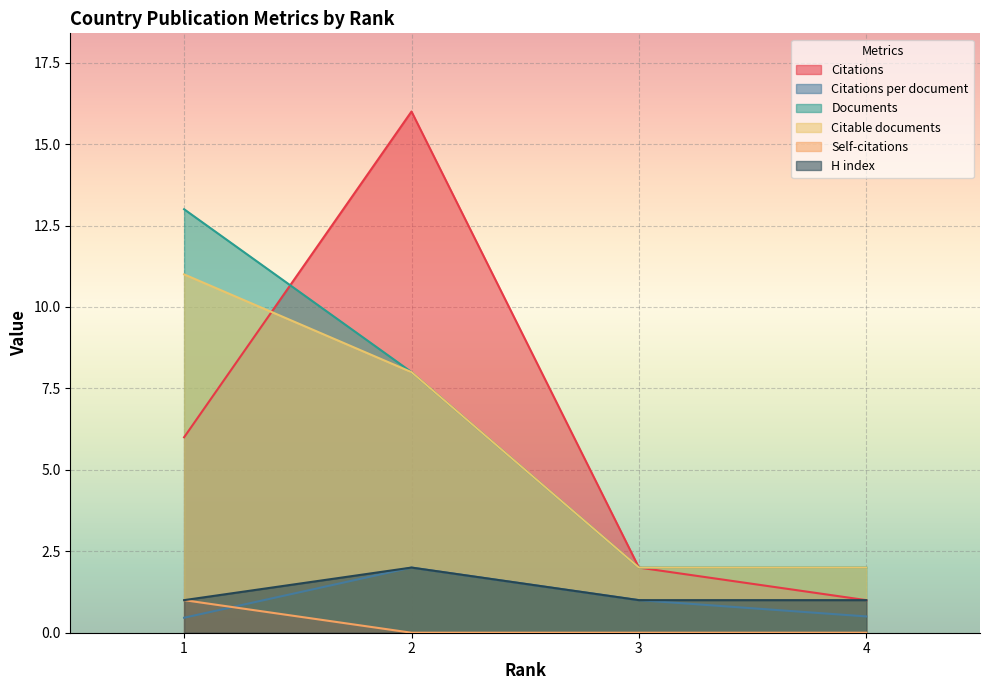

Rank the categories by Documents value from highest to lowest.

1, 2, 3, 4